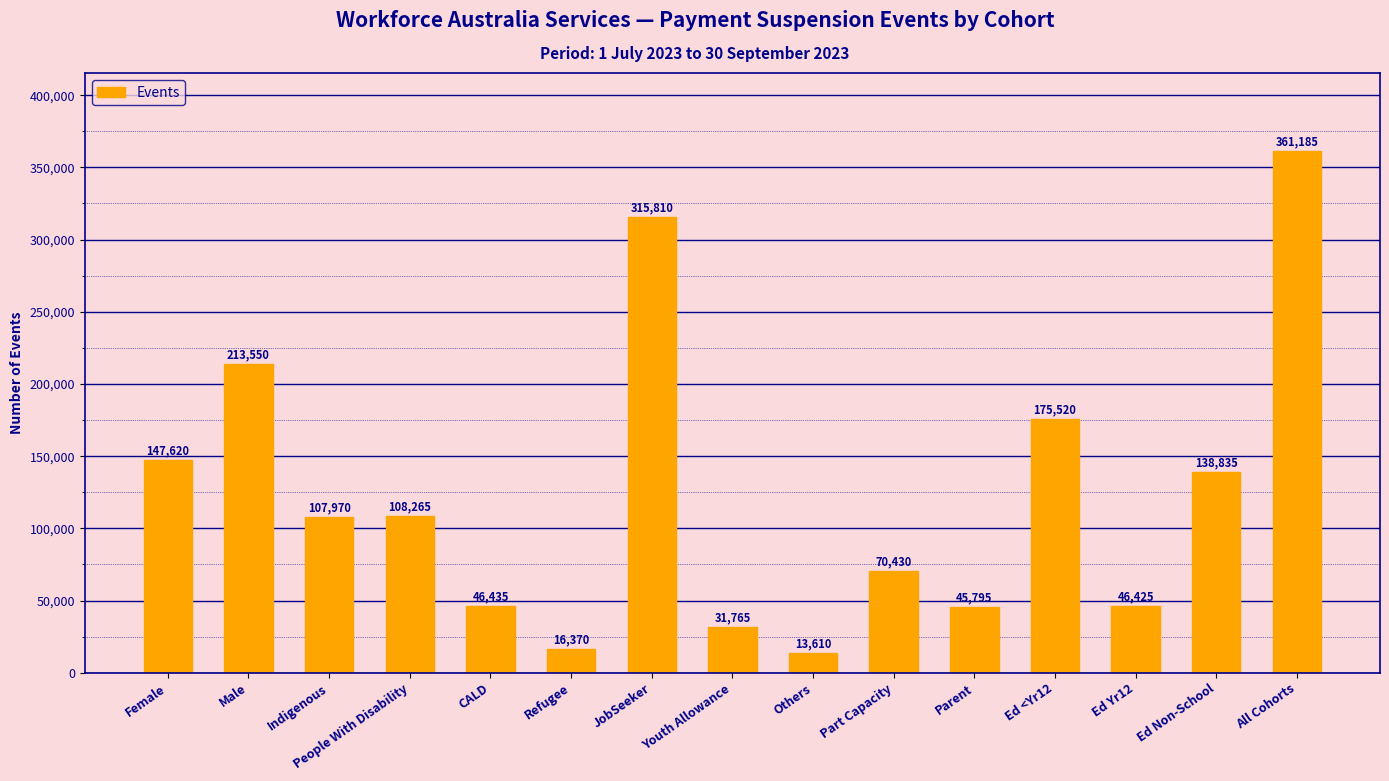

What is the smallest value displayed?

13610